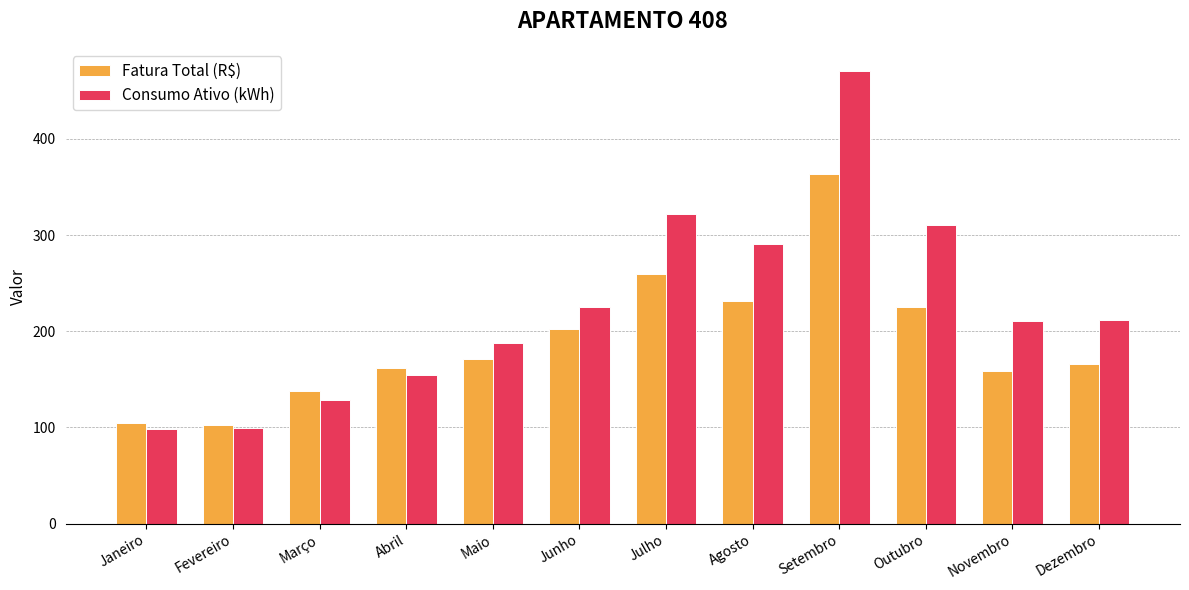

Read the Consumo Ativo (kWh) value at Março.

129.0